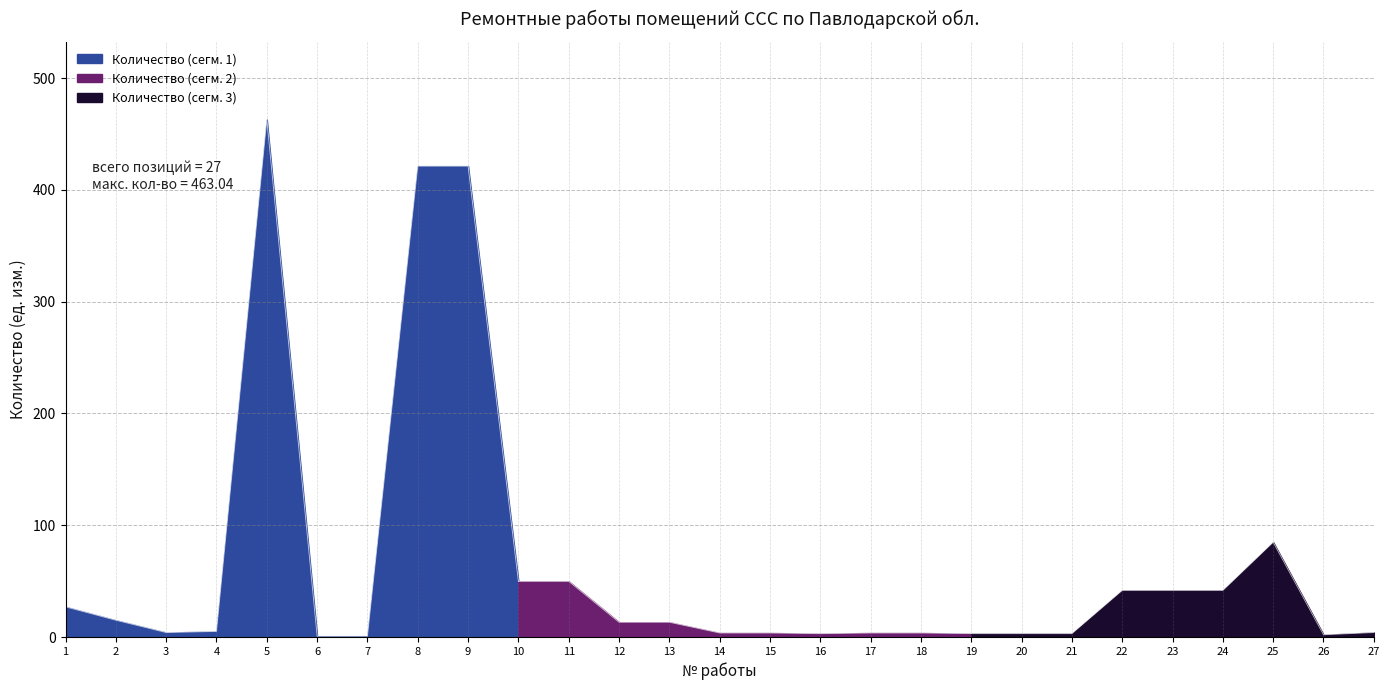

List the labels in order of value, smallest first.

6, 7, 26, 16, 19, 20, 21, 14, 15, 17, 18, 3, 27, 4, 12, 13, 2, 1, 22, 23, 24, 10, 11, 25, 8, 9, 5